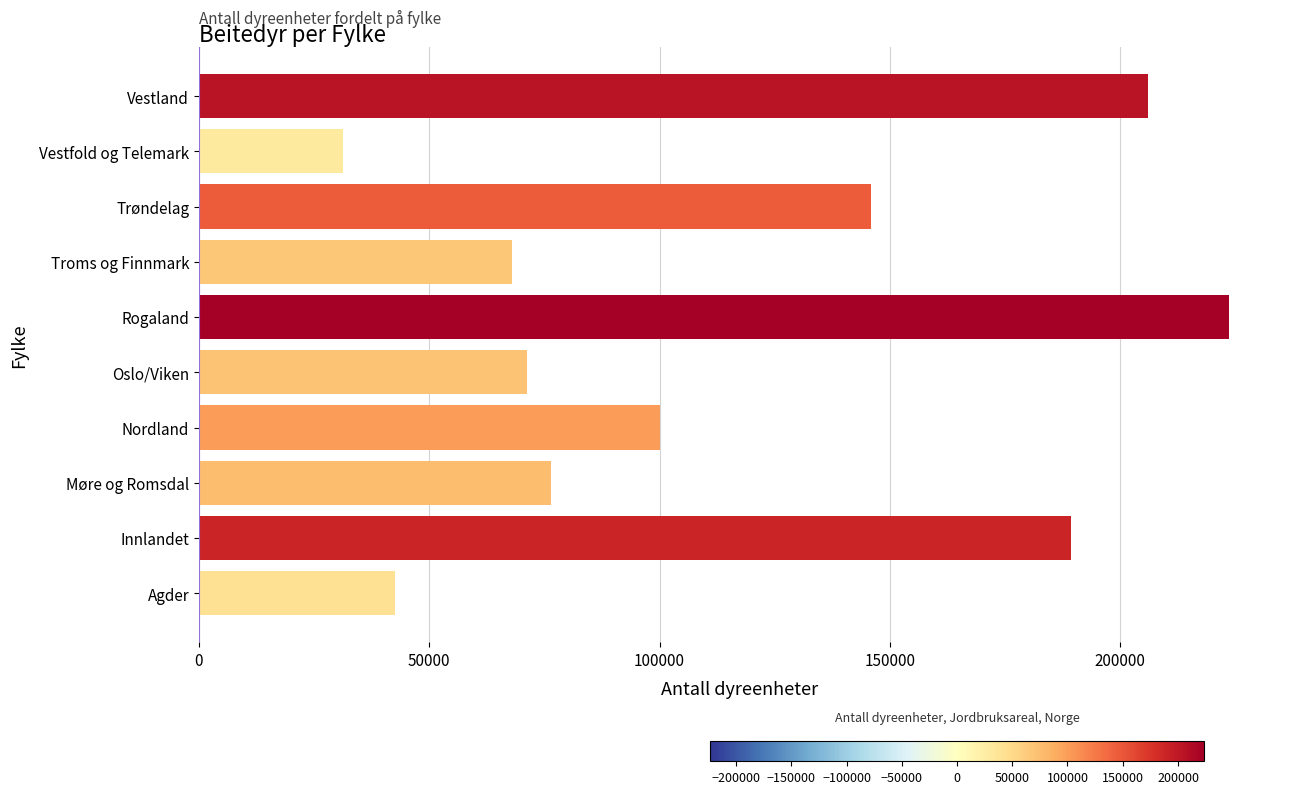

What is the difference between the second highest and minimum values?

174675.7